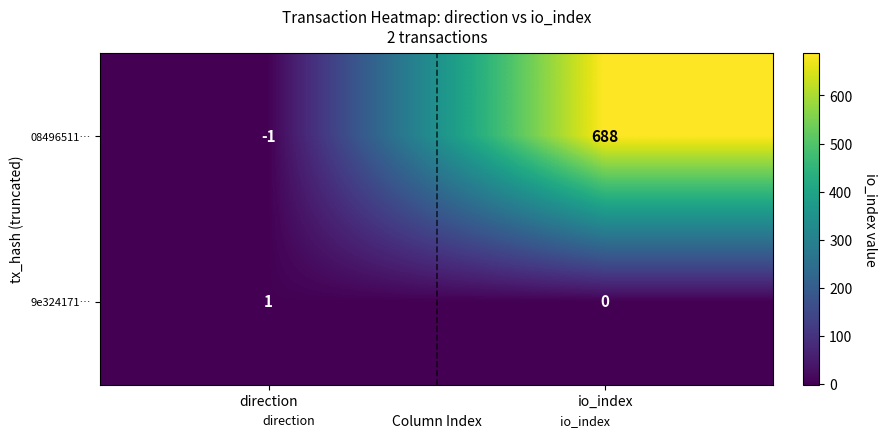

The 08496511… series shows 688 at io_index. True or false?

True